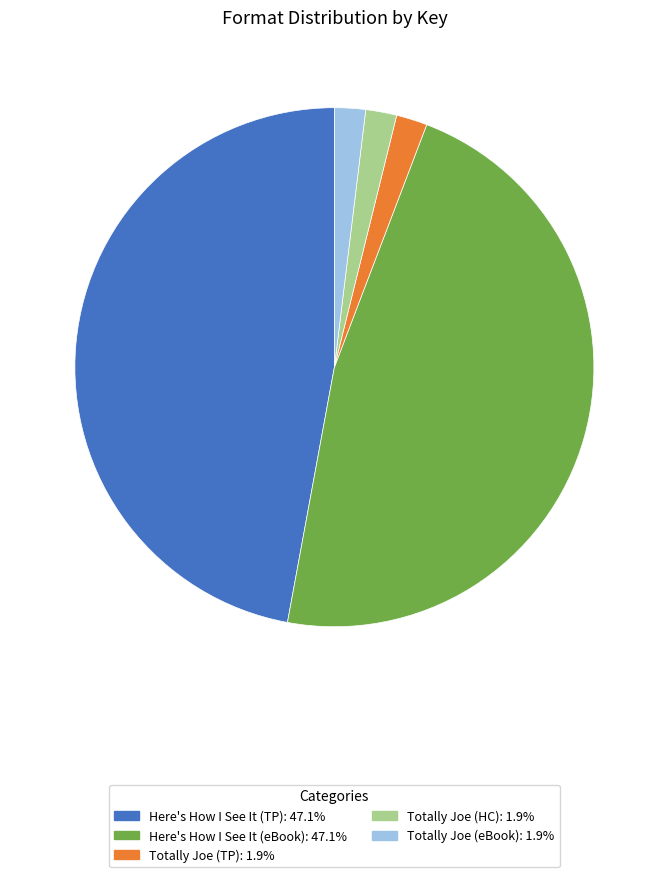

Is there a majority slice in this chart?

No